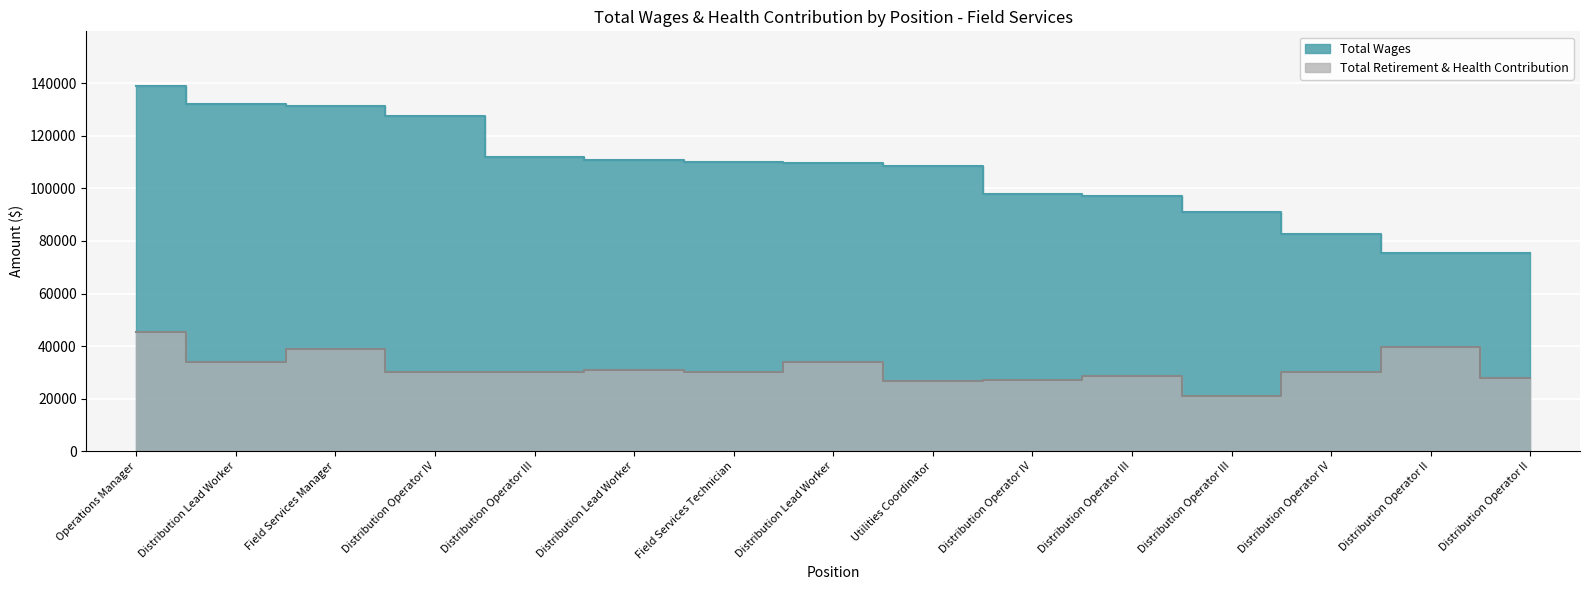

Which series has the widest spread of values?

Total Wages